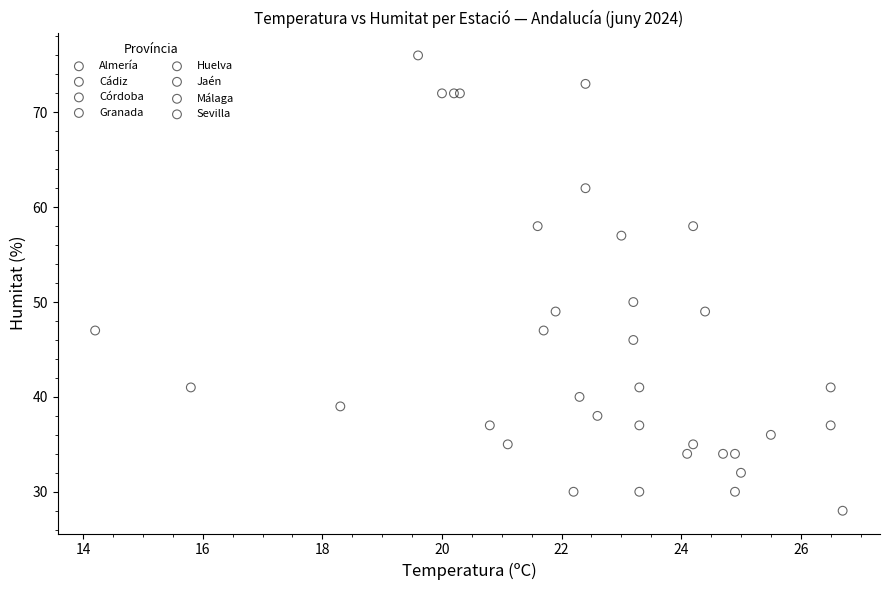

What are all the series names shown in the legend?

Almería, Cádiz, Córdoba, Granada, Huelva, Jaén, Málaga, Sevilla